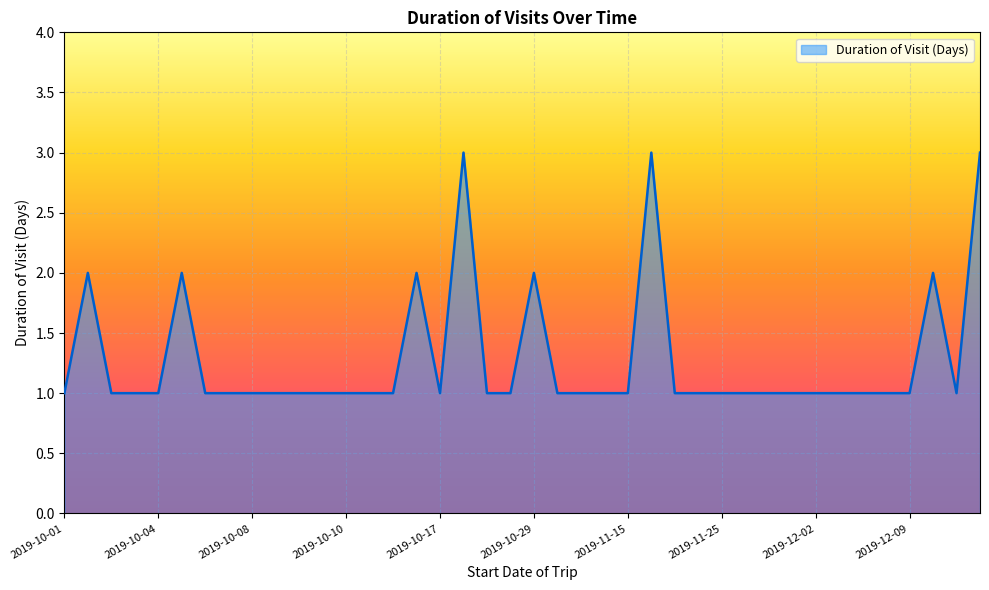

What is the maximum value shown in the chart?

3